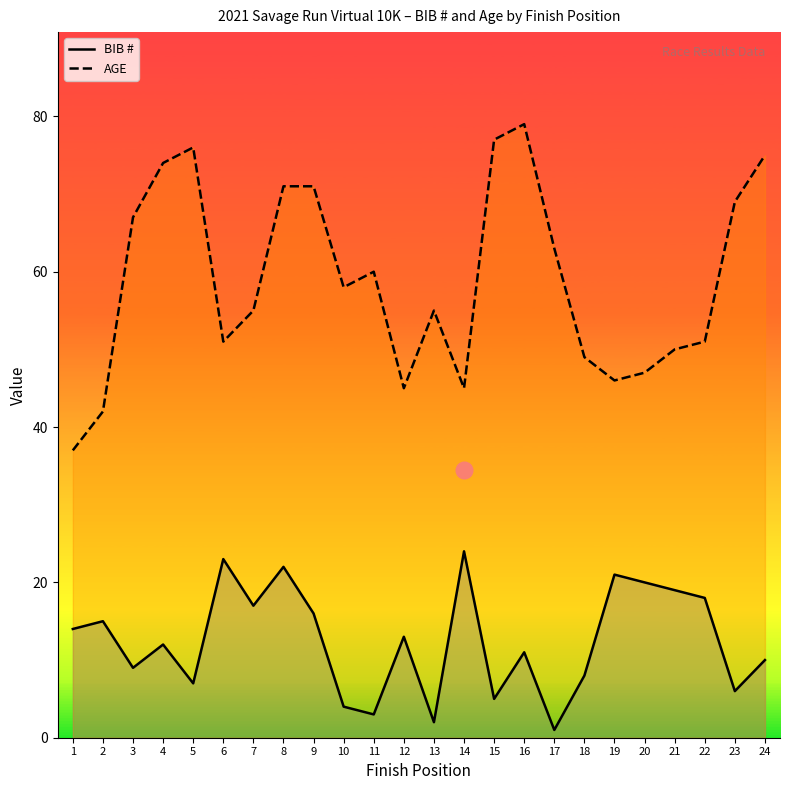

Which has a higher value, 4 or 14?

14